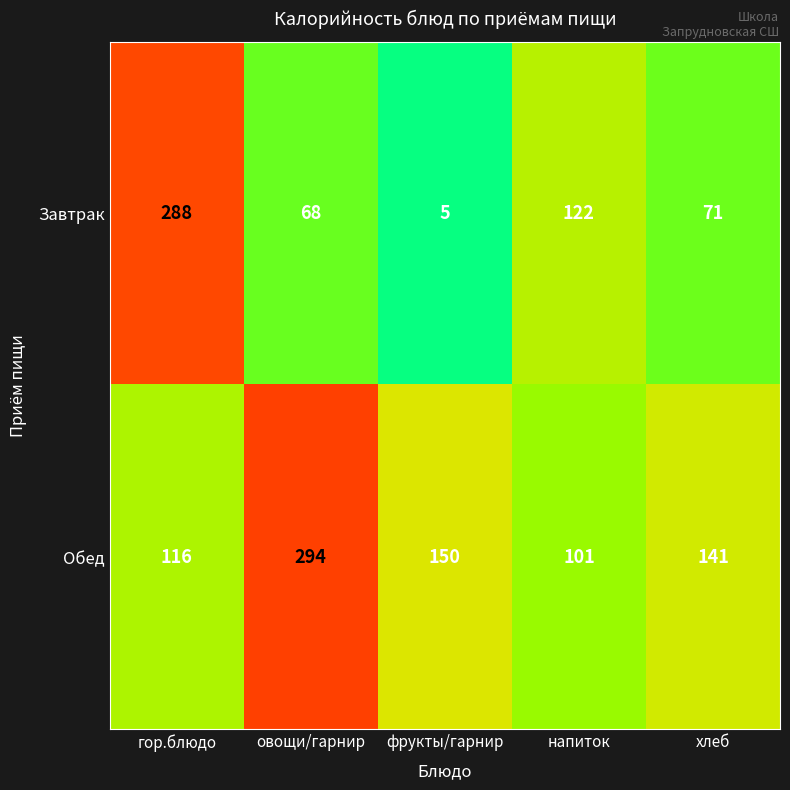

Which category has the lowest value in the Обед series?

напиток